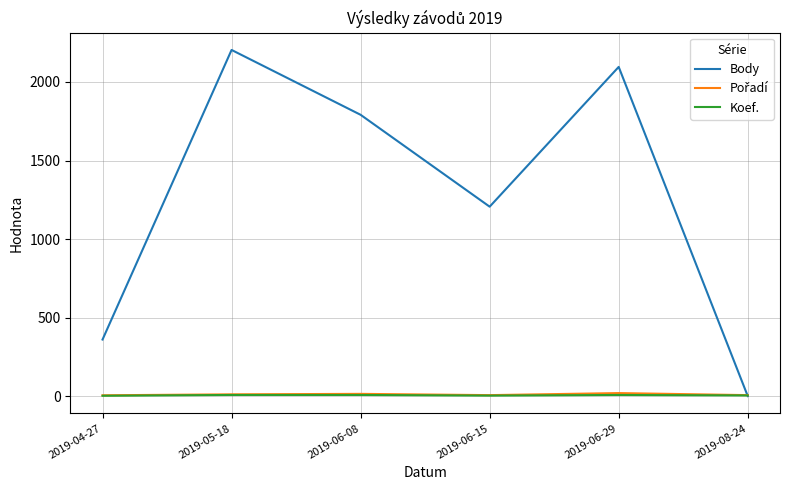

The value of Body at 2019-04-27 is 629. True or false?

False